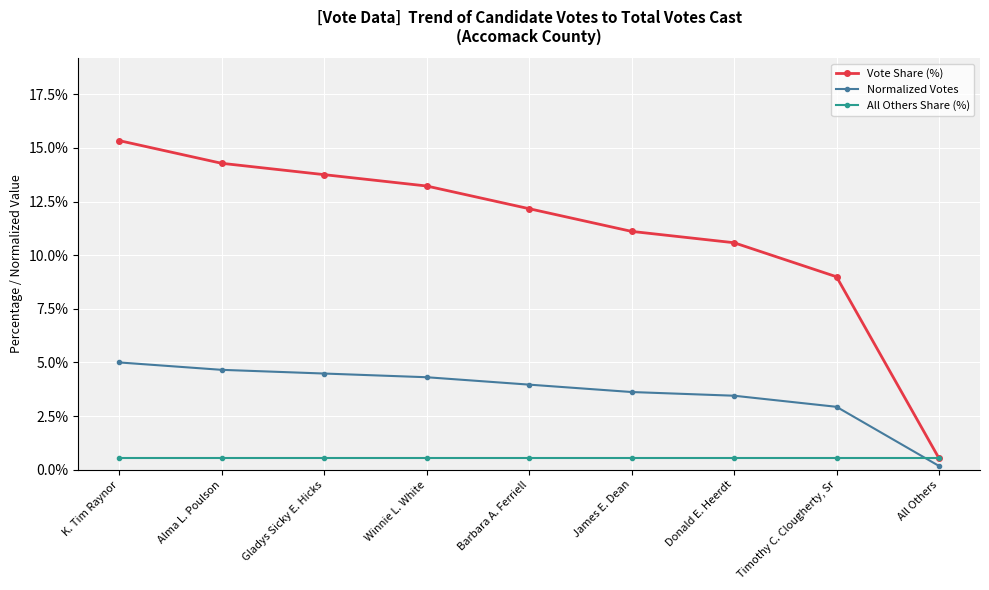

What position from the right is Timothy C. Clougherty, Sr?

2